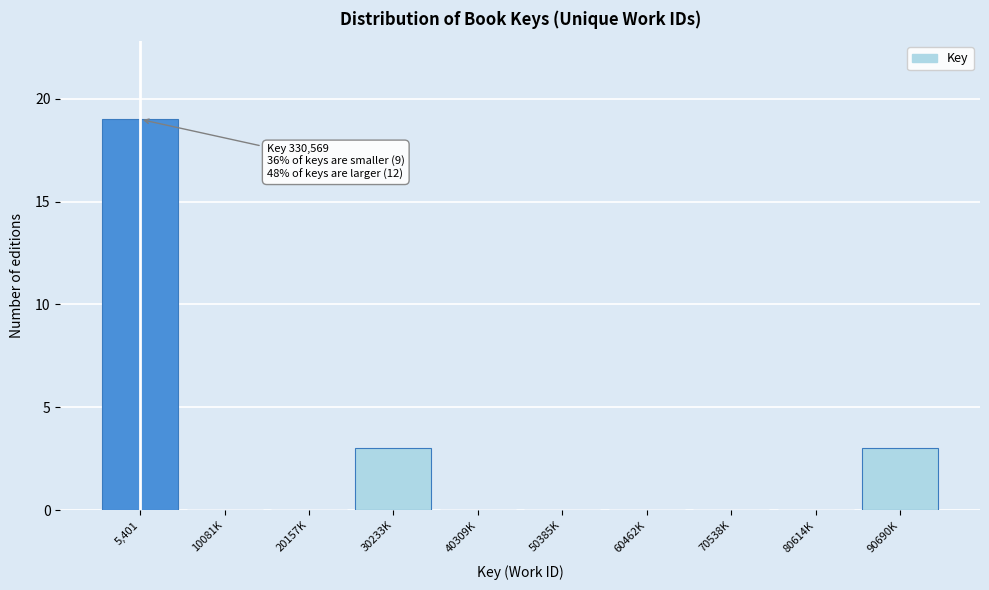

Reading left to right, extract all data points from this chart.

5,401=19	10081K=0	20157K=0	30233K=3	40309K=0	50385K=0	60462K=0	70538K=0	80614K=0	90690K=3